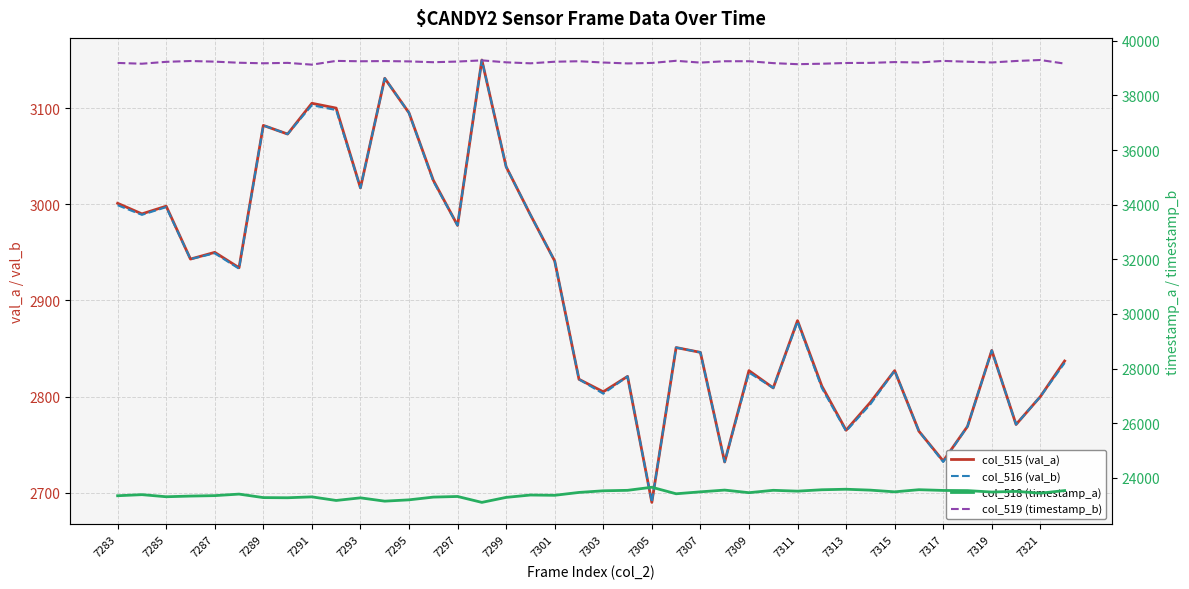

What is the value of the col_519 (timestamp_b) point at the 35th from the left?

39262